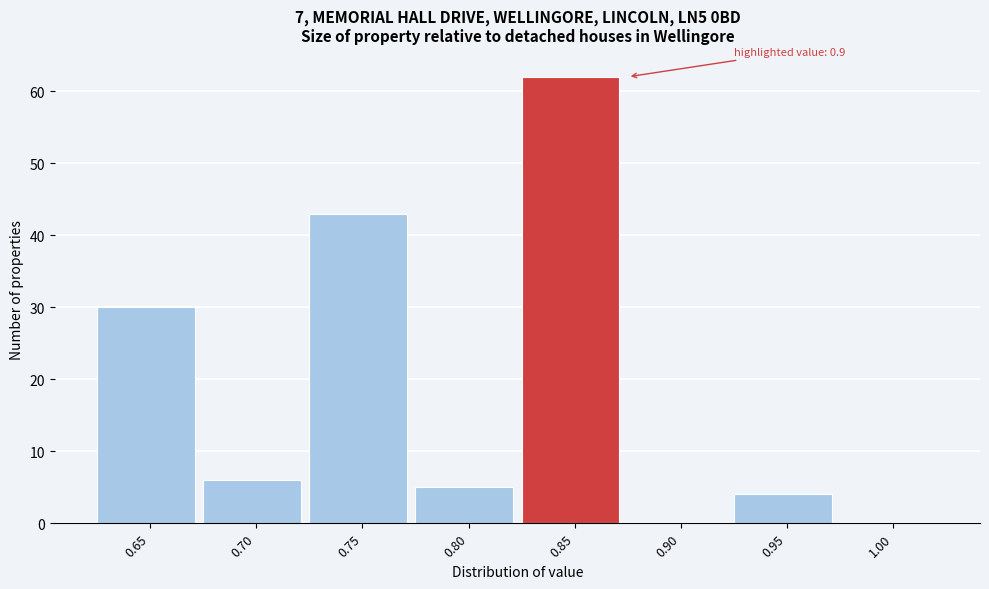

Reading left to right, extract all data points from this chart.

0.65=30	0.70=6	0.75=43	0.80=5	0.85=62	0.90=0	0.95=4	1.00=0